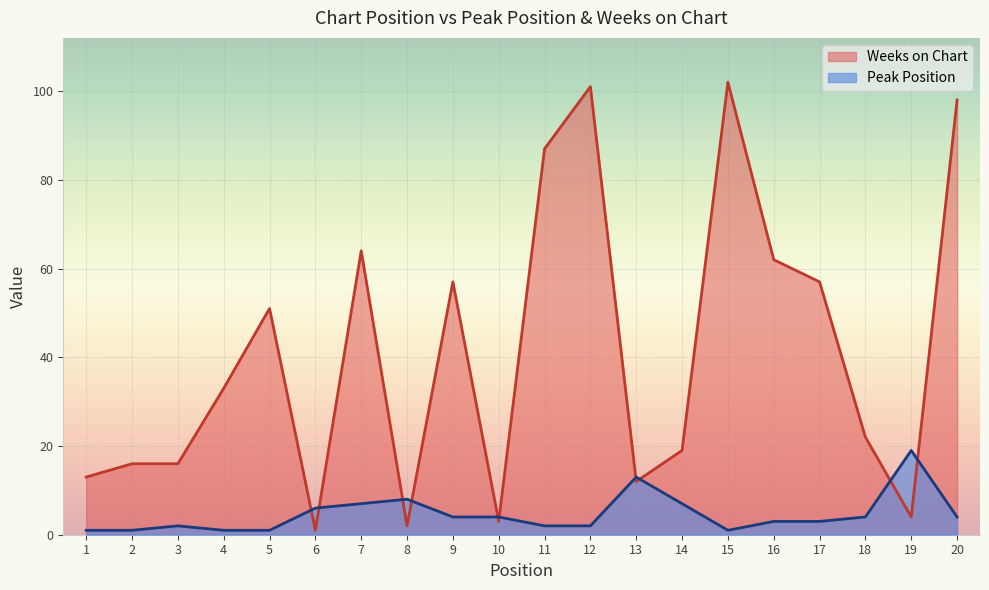

Reading left to right, extract all data points from this chart.

Peak Position: 1	1	2	1	1	6	7	8	4	4	2	2	13	7	1	3	3	4	19	4
Weeks on Chart: 13	16	16	33	51	1	64	2	57	3	87	101	12	19	102	62	57	22	4	98